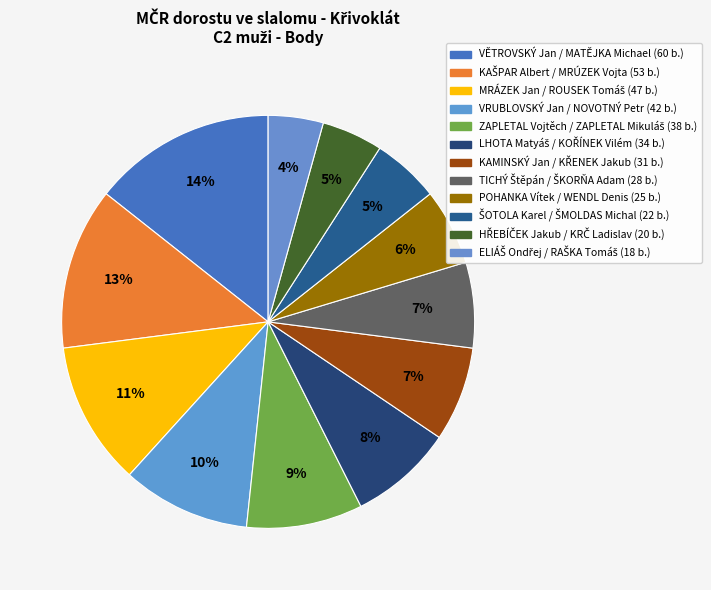

Between HŘEBÍČEK Jakub / KRČ Ladislav and VĚTROVSKÝ Jan / MATĚJKA Michael, which is larger?

VĚTROVSKÝ Jan / MATĚJKA Michael